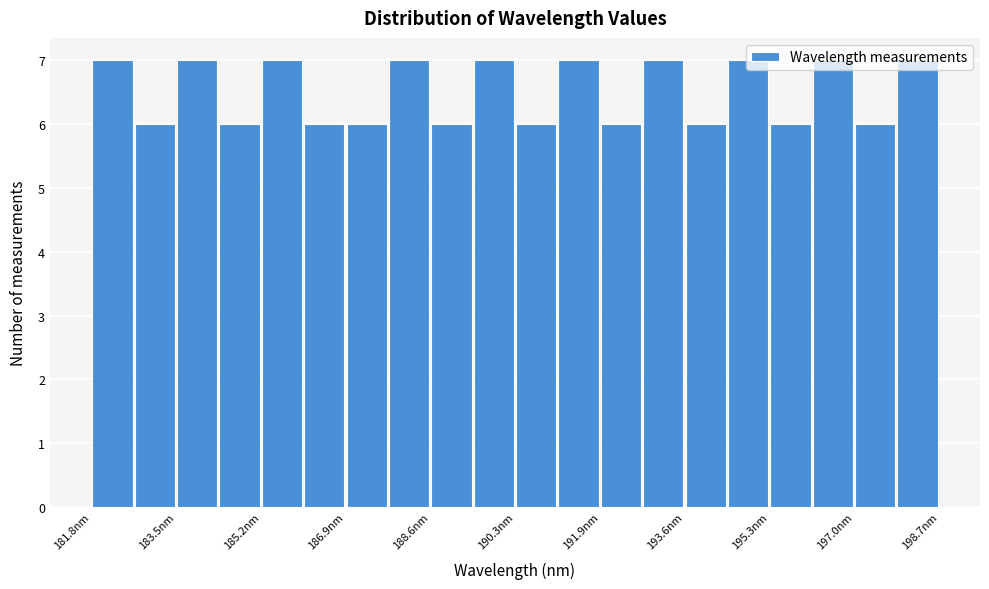

Reading left to right, transcribe this chart: for each bar, give the range it covers on the x-axis and its height. Neither the bar edges nor the heights are printed on the chart, so give them approximately, as read against the axes.

181.8 to 182.6: 7
182.6 to 183.6: 6
183.6 to 184.4: 7
184.4 to 185.2: 6
185.2 to 186.0: 7
186.0 to 186.8: 6
186.8 to 187.8: 6
187.8 to 188.6: 7
188.6 to 189.4: 6
189.4 to 190.2: 7
190.2 to 191.0: 6
191.0 to 192.0: 7
192.0 to 192.8: 6
192.8 to 193.6: 7
193.6 to 194.4: 6
194.4 to 195.2: 7
195.2 to 196.2: 6
196.2 to 197.0: 7
197.0 to 197.8: 6
197.8 to 198.6: 7